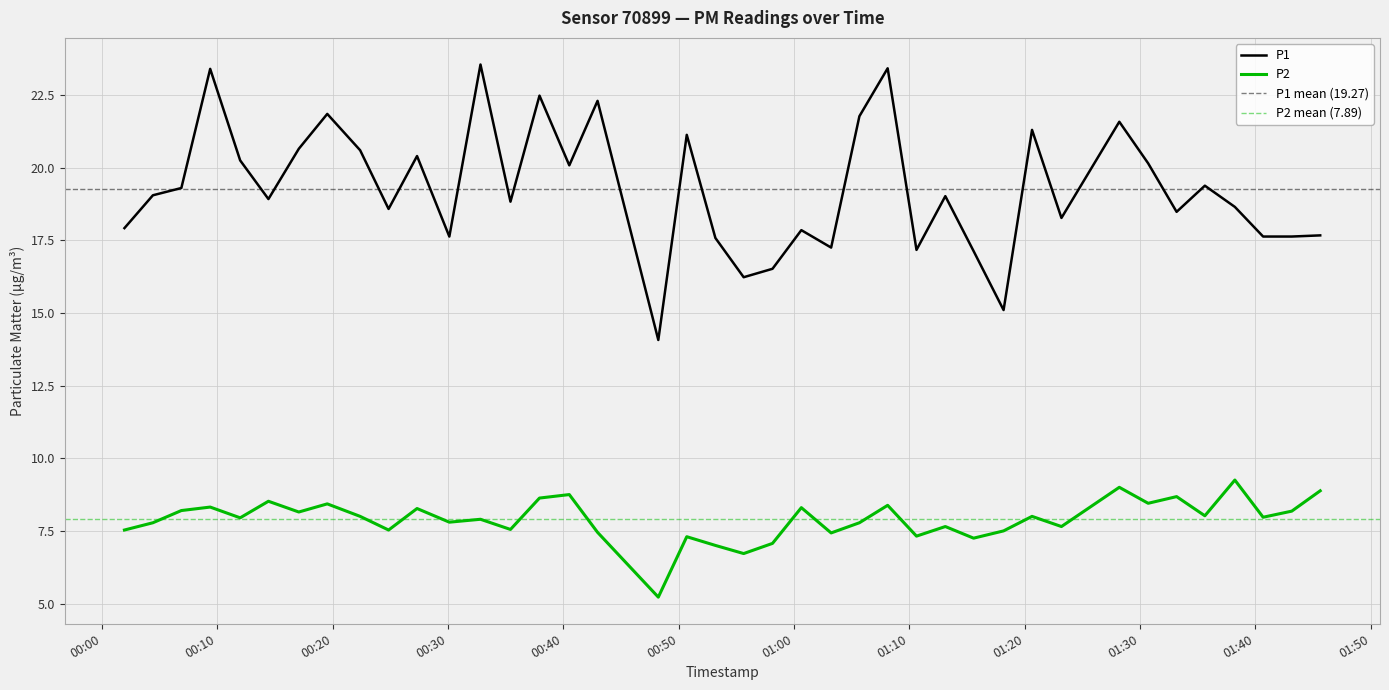

Where is P1 nearest to the value 18?

2023-10-13T00:01:57